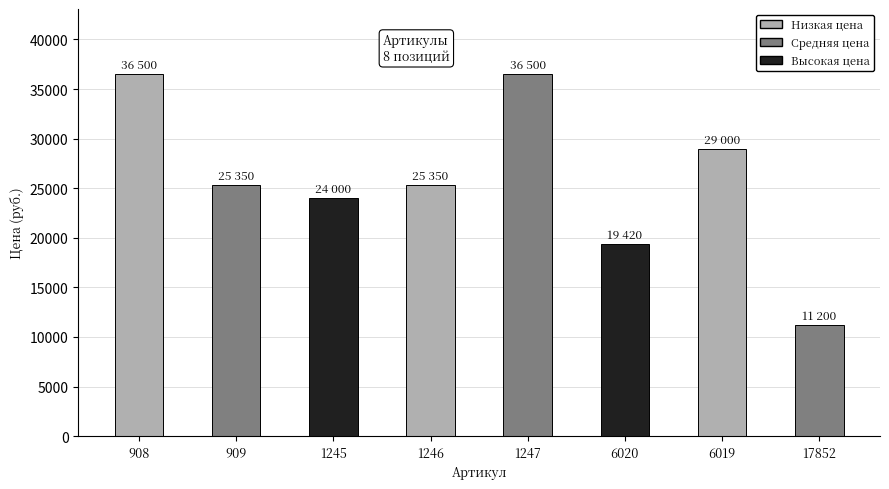

Does the chart contain any negative values?

No